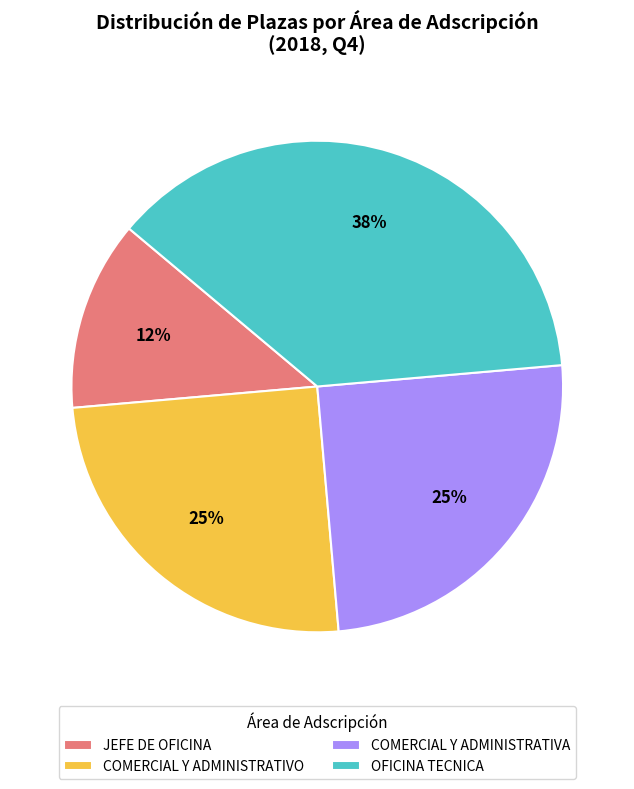

Does JEFE DE OFICINA represent more than half of the total?

No